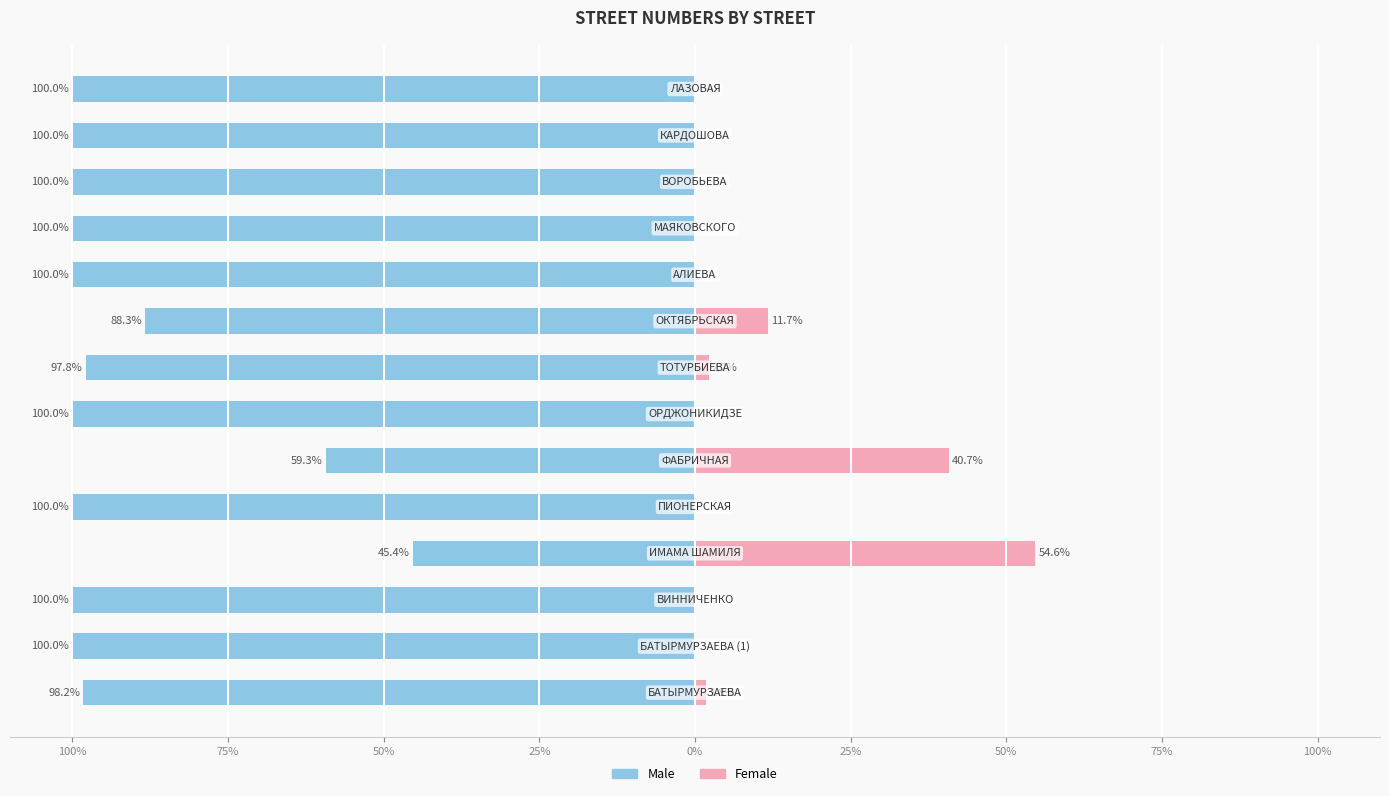

What is the difference between the second highest and second lowest values in the Female series?

40.7